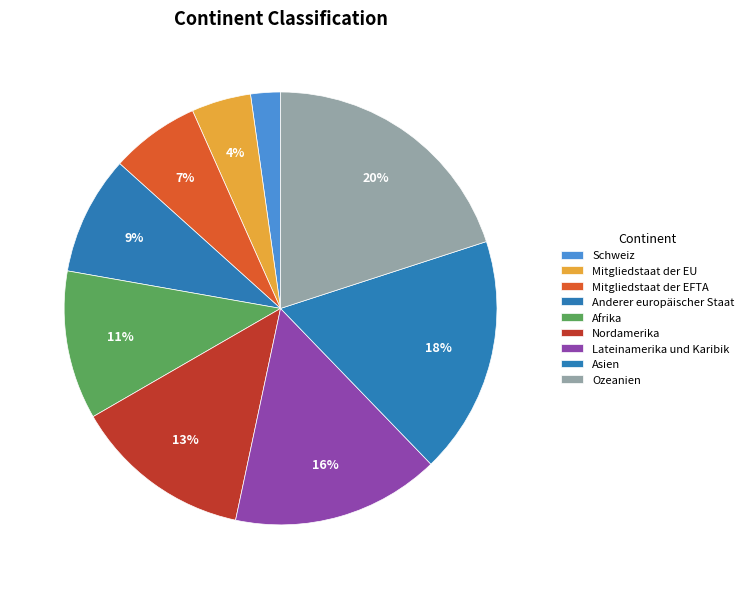

How many slices are in this pie chart?

9